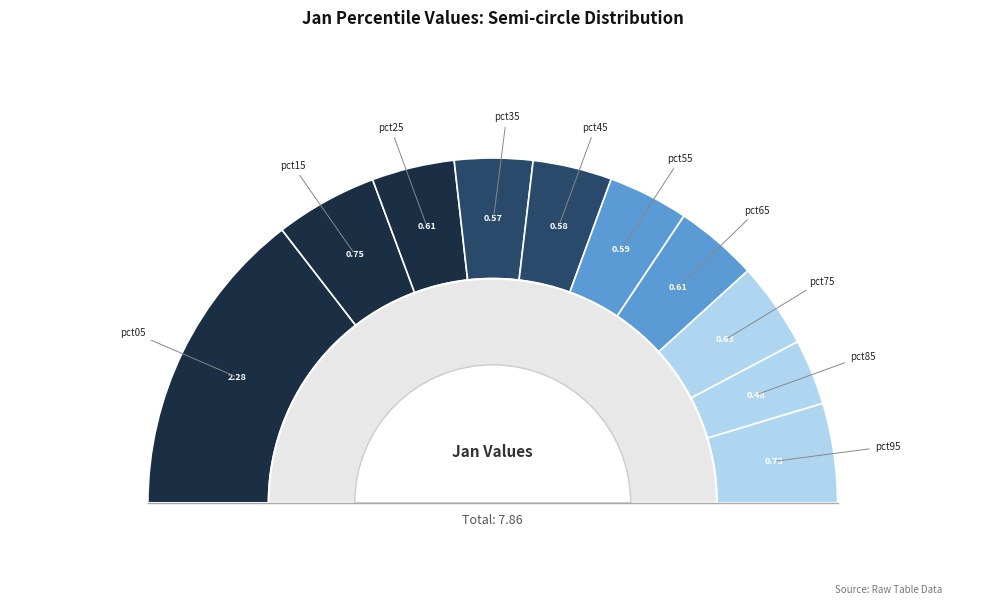

Which slice is the largest?

pct05